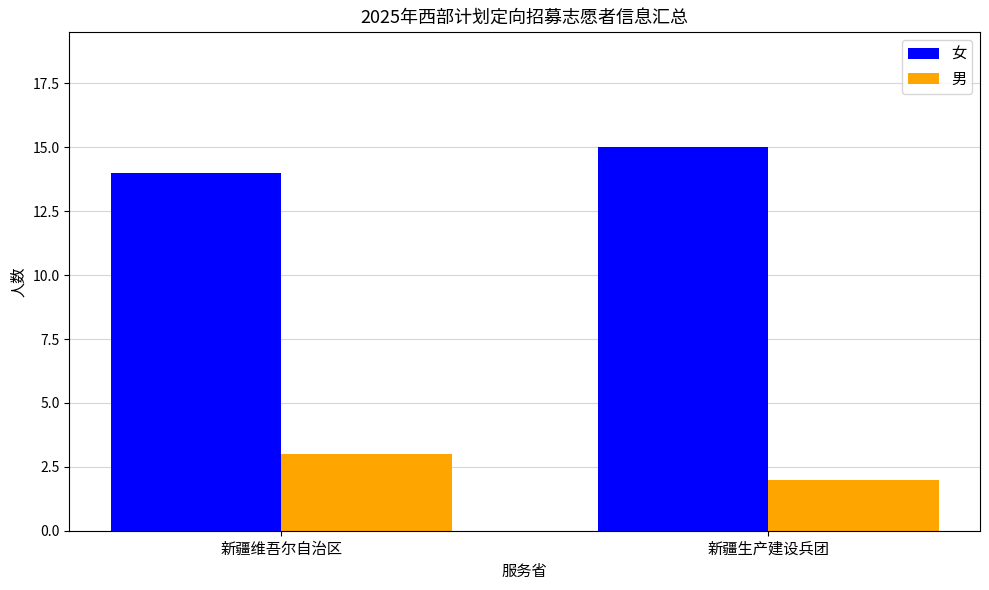

Is it true that 女 equals 14 at 新疆维吾尔自治区?

True